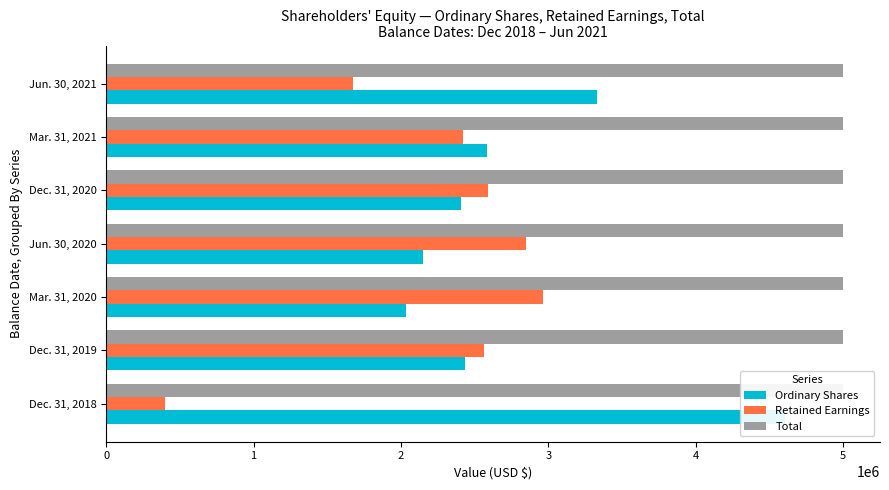

At how many categories does at least one series exceed 3571654?

7